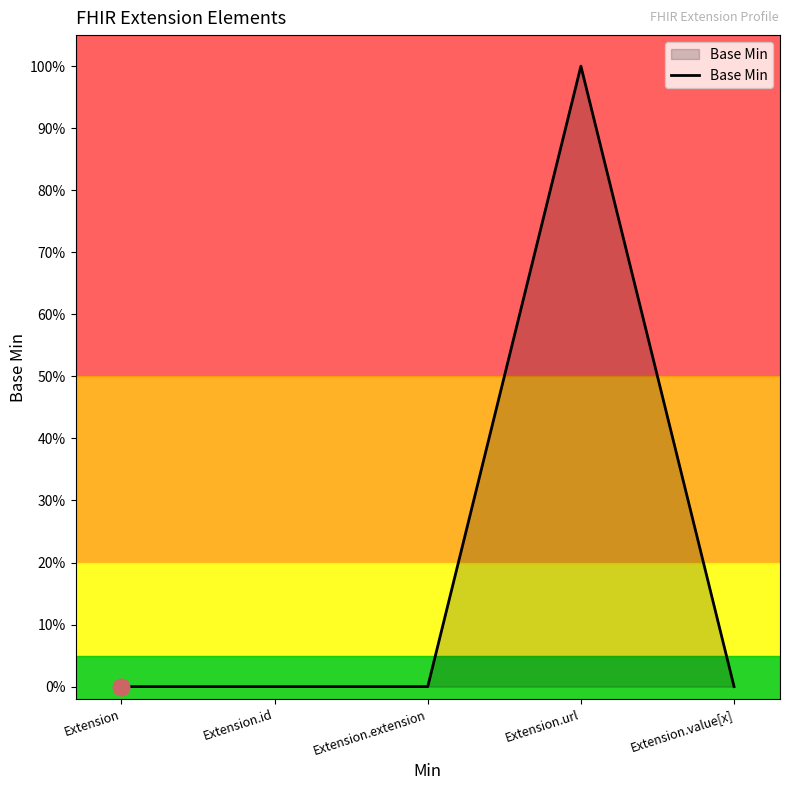

At which label is the value closest to 0?

Extension